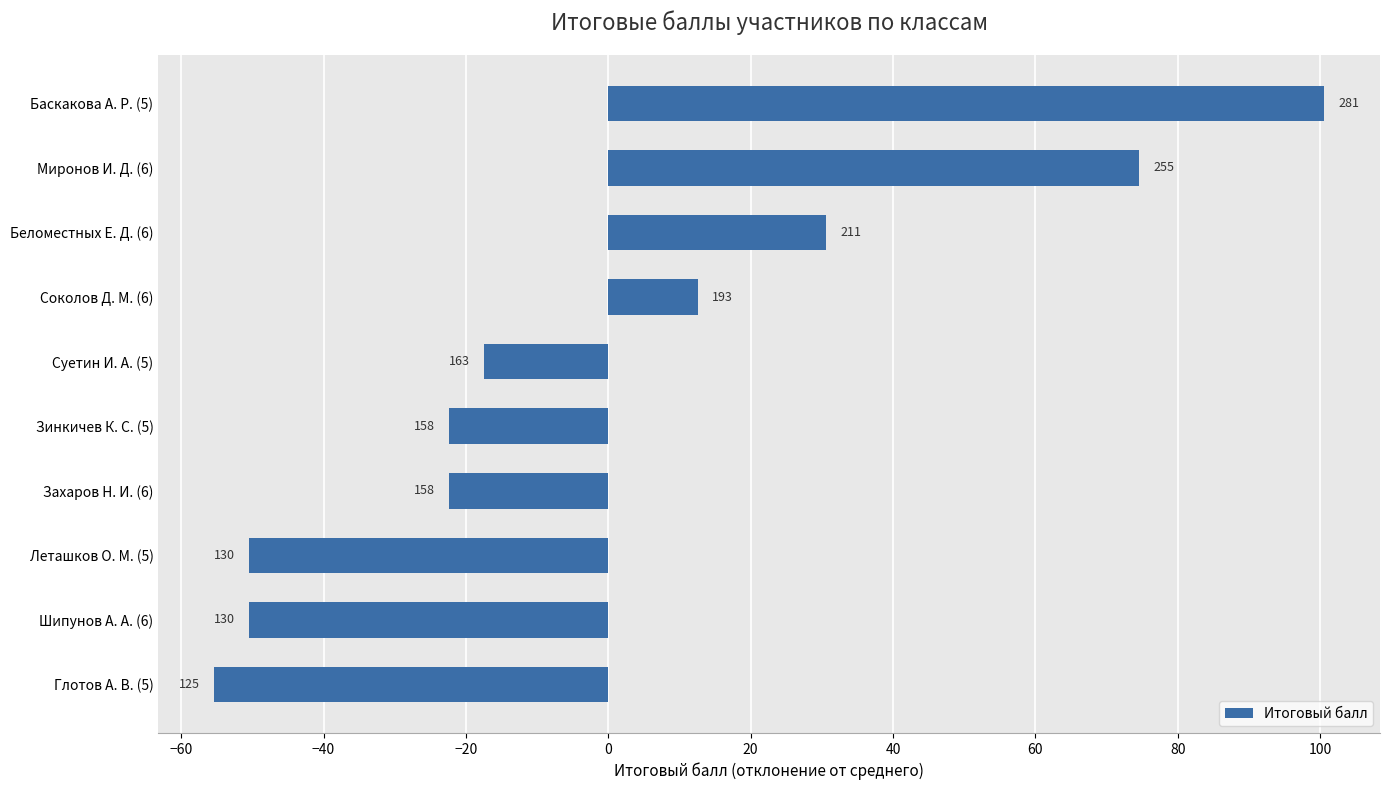

How many bars are there in total?

10